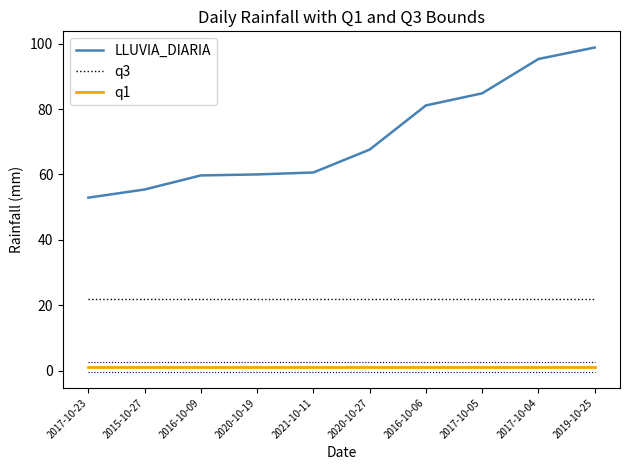

What is the maximum value for LLUVIA_DIARIA?

98.8